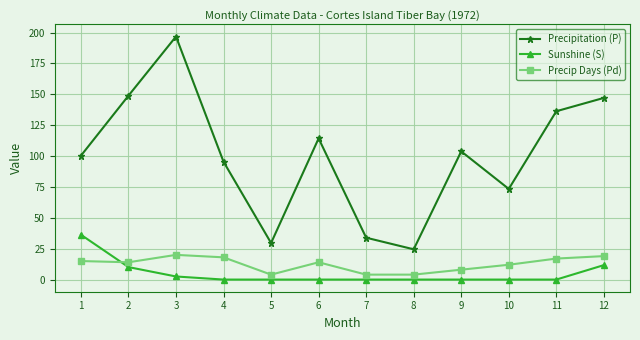

List the series in order of their peak value, lowest first.

Precip Days (Pd), Sunshine (S), Precipitation (P)